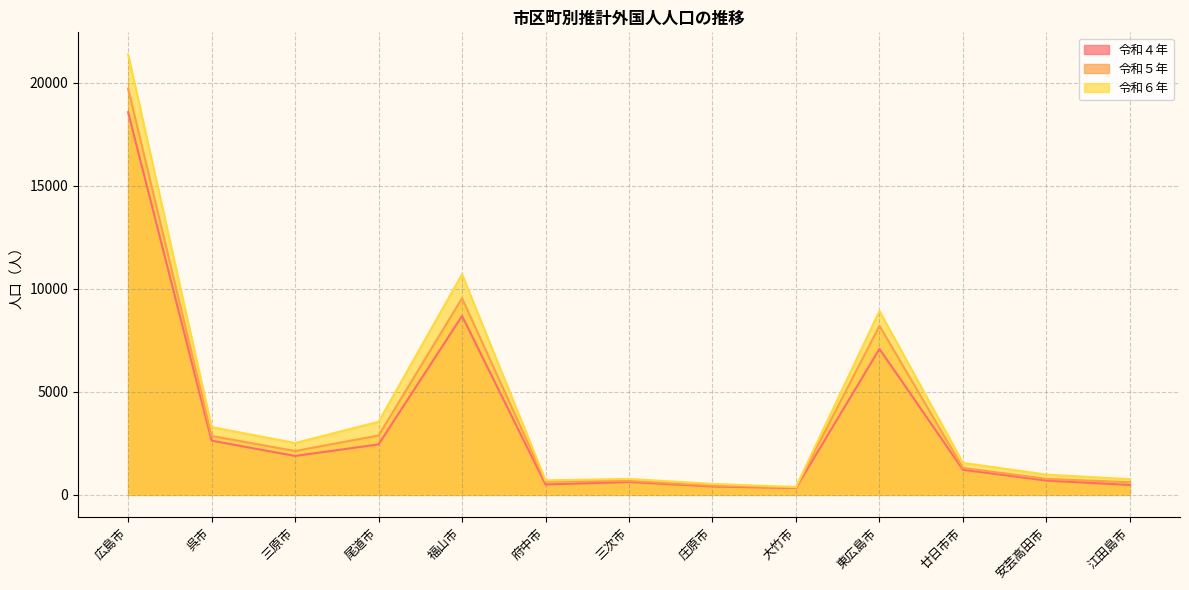

Which label corresponds to the largest value in the chart?

広島市